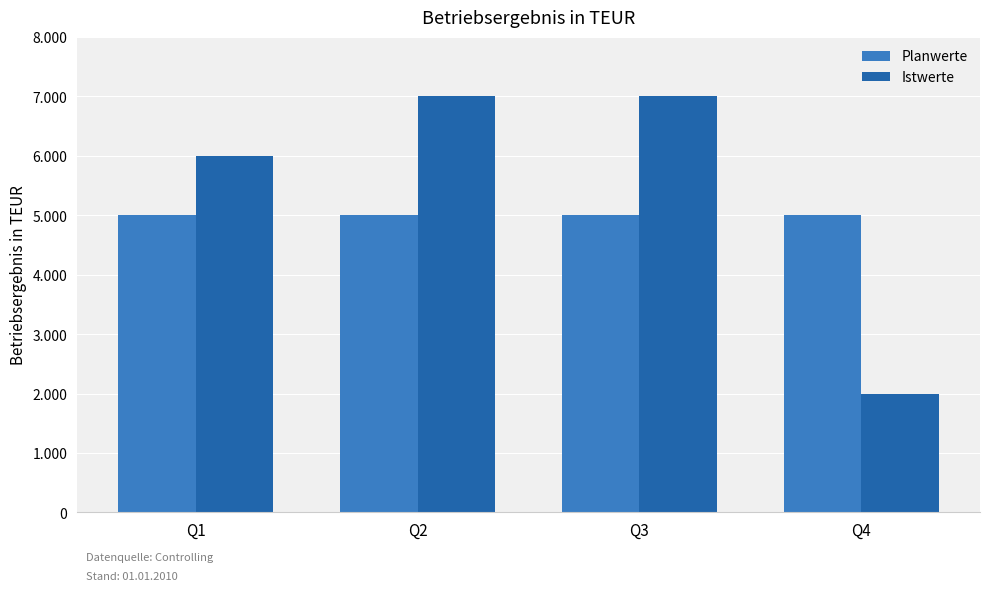

Is the value of Planwerte at Q1 greater than the value of Istwerte at Q1?

No